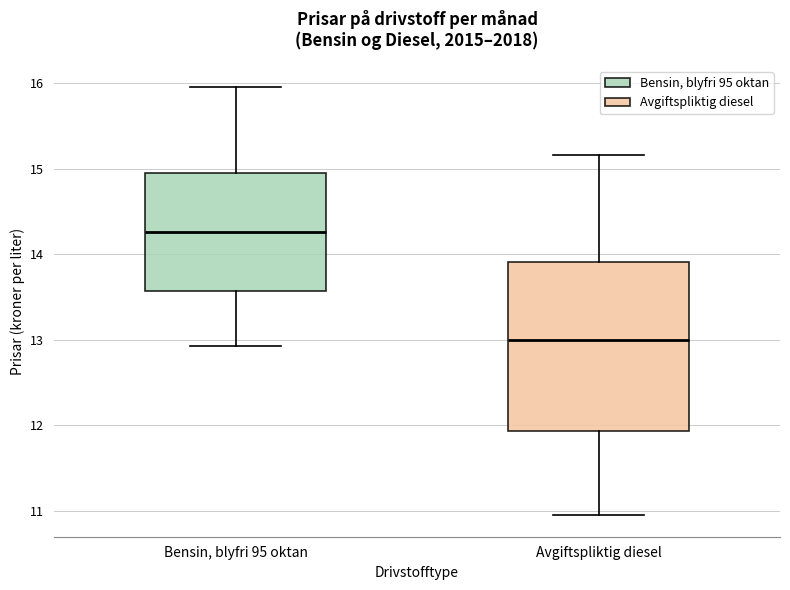

Which box has the lowest median line?

Avgiftspliktig diesel